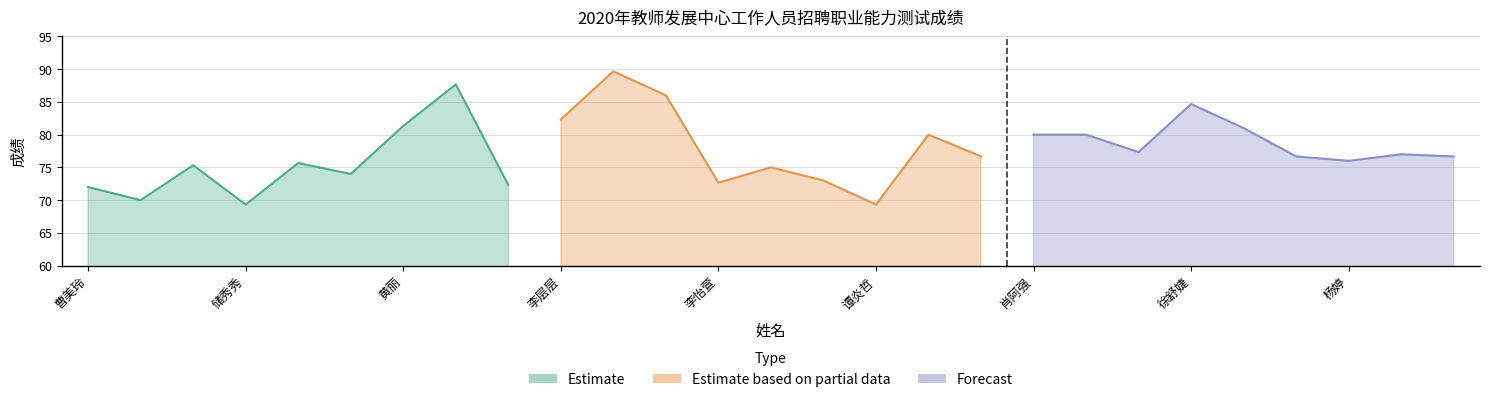

Rank the series by their maximum value, from highest to lowest.

Estimate based on partial data, Estimate, Forecast